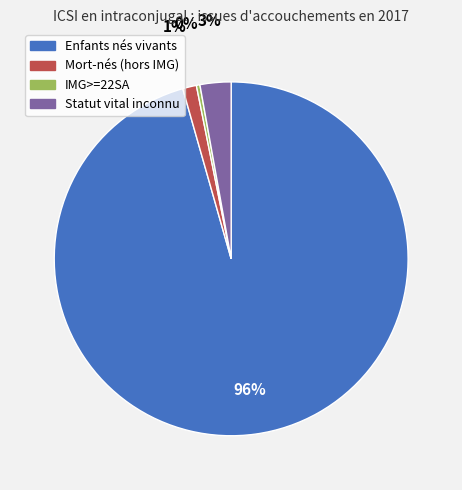

Is it true that Mort-nés (hors IMG) is 1% of the pie?

True